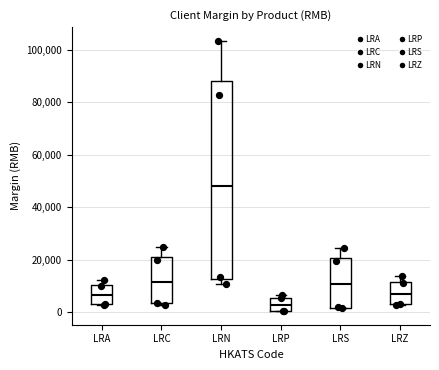

Reading left to right, transcribe this box plot: for each box, give where its median line is, the range the box spans, and where its two whiskers end, as read against the y-axis. The values are not printed on the chart, so give them approximately, as read against the axis.

LRA: median 6000, box 4000 to 10000, whiskers 2000 to 12000
LRC: median 12000, box 4000 to 22000, whiskers 2000 to 24000
LRN: median 48000, box 12000 to 88000, whiskers 10000 to 104000
LRP: median 2000, box 0 to 6000, whiskers 0 to 6000 (just above the box's upper edge)
LRS: median 10000, box 2000 to 20000, whiskers 2000 to 24000
LRZ: median 8000, box 4000 to 12000, whiskers 2000 to 14000